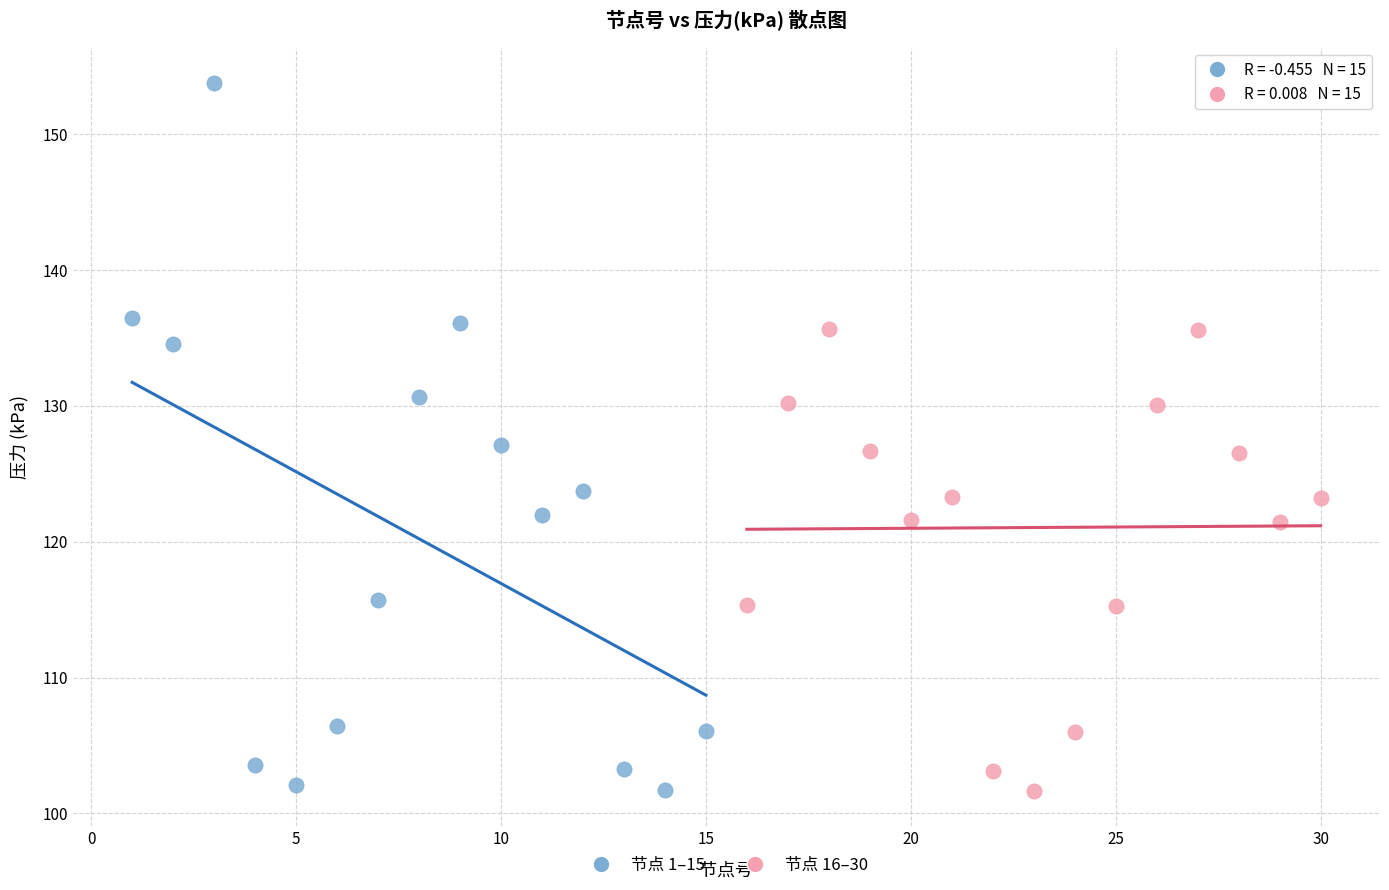

Which series has the widest spread of Y values?

节点 1–15